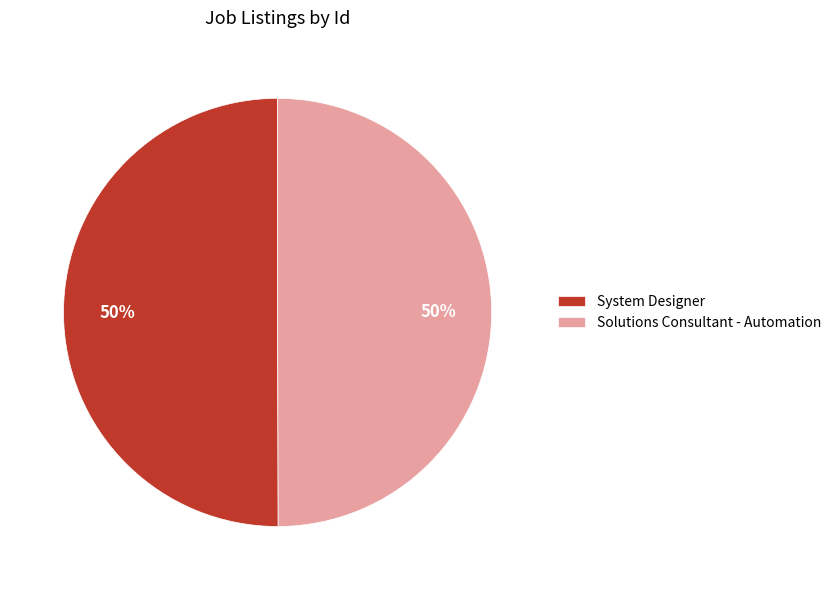

To the nearest percent, what is the combined percentage of Solutions Consultant - Automation and System Designer?

100%